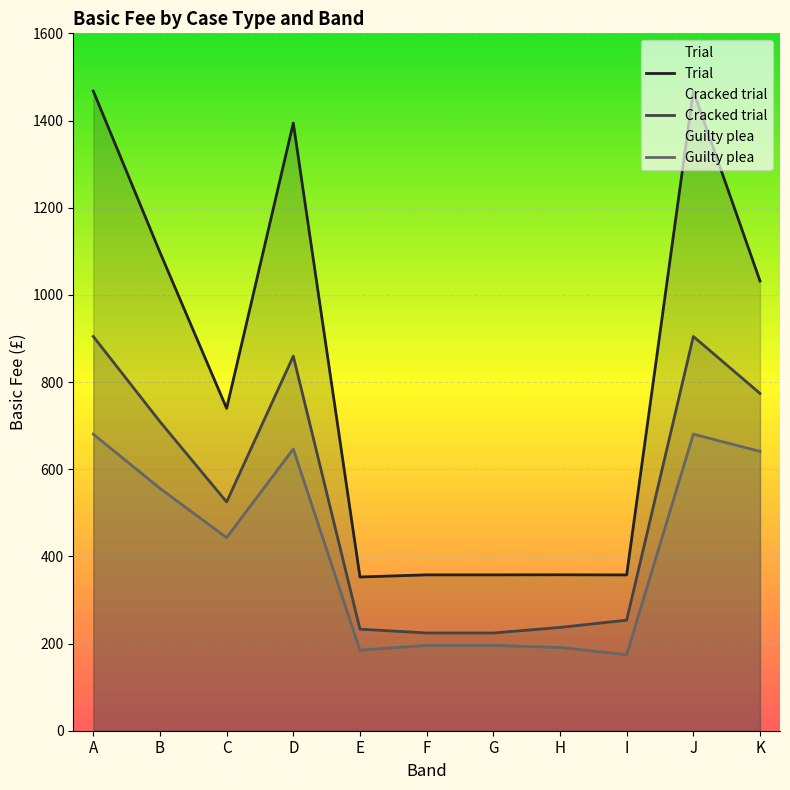

True or false: Trial and Guilty plea intersect in this chart.

False